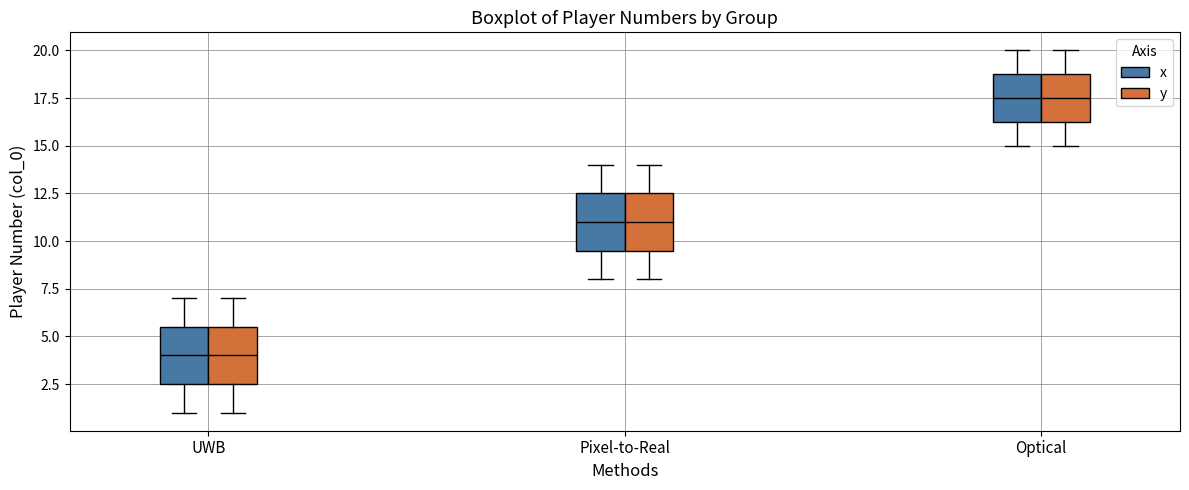

Reading left to right, transcribe this box plot: for each box, give where its median line is, the range the box spans, and where its two whiskers end, as read against the y-axis. The values are not printed on the chart, so give them approximately, as read against the axis.

UWB (x): median 4.0, box 2.5 to 5.5, whiskers 1.0 to 7.0
UWB (y): median 4.0, box 2.5 to 5.5, whiskers 1.0 to 7.0
Pixel-to-Real (x): median 11.0, box 9.5 to 12.5, whiskers 8.0 to 14.0
Pixel-to-Real (y): median 11.0, box 9.5 to 12.5, whiskers 8.0 to 14.0
Optical (x): median 17.5, box 16.5 to 19.0, whiskers 15.0 to 20.0
Optical (y): median 17.5, box 16.5 to 19.0, whiskers 15.0 to 20.0